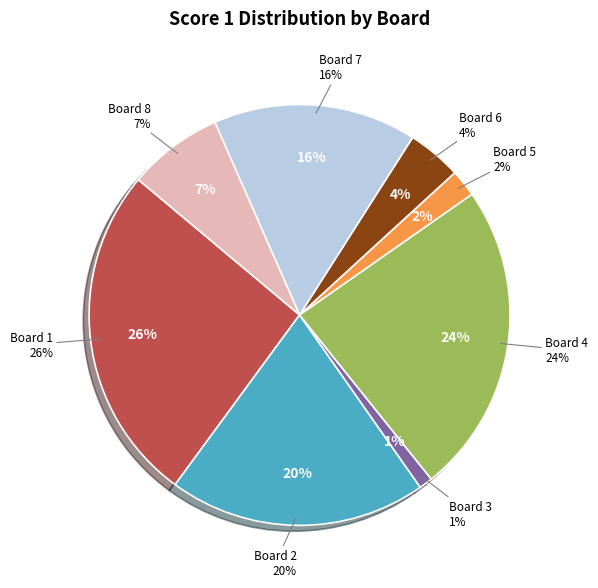

What is the smallest slice in the pie chart?

3